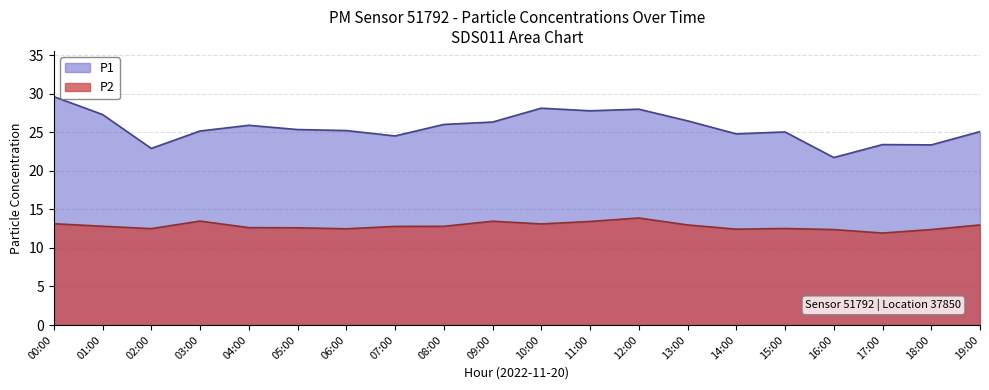

What is the label of the 17th point from the right?

03:00